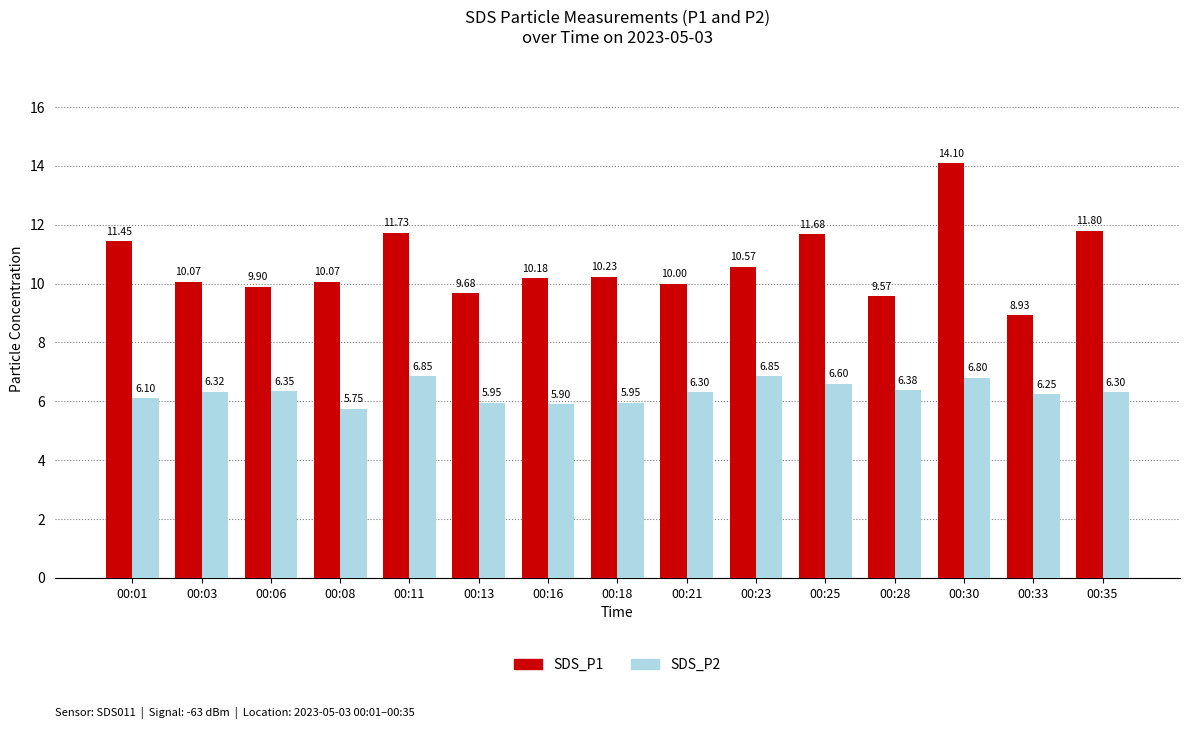

How many categories are shown in the chart?

15